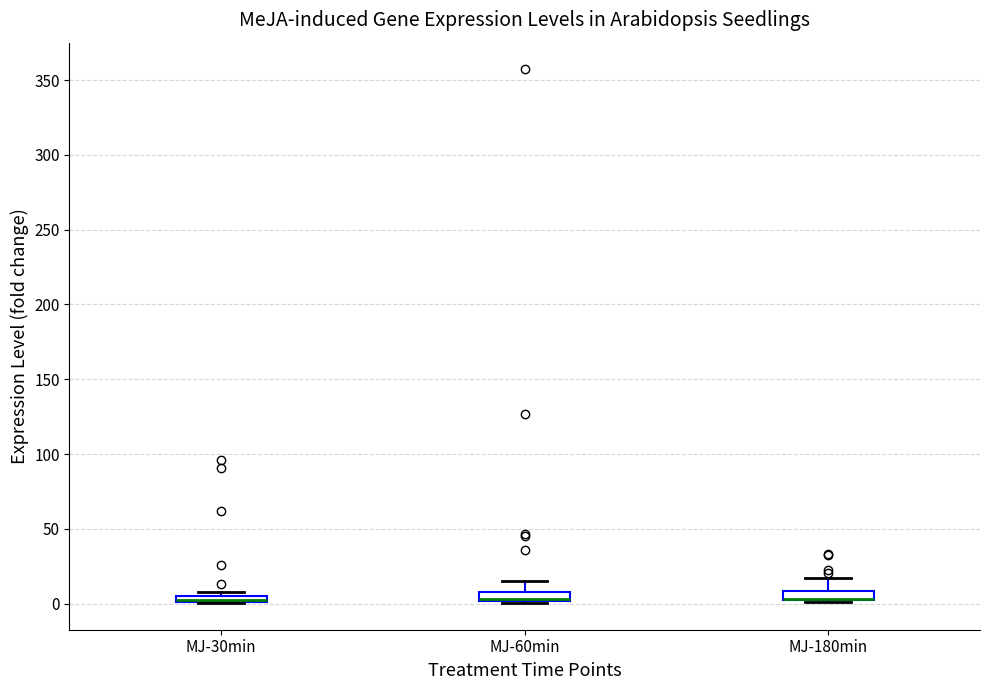

Where does the upper whisker of the box for MJ-60min end on the y-axis? The values are not printed on the chart, so give them approximately, as read against the axis.

15